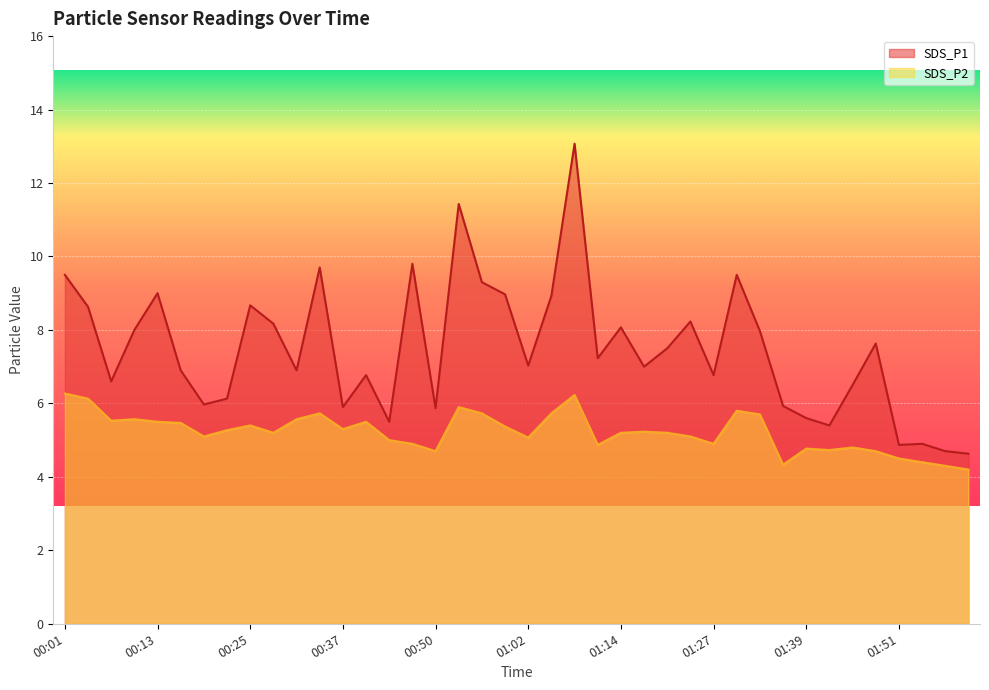

Which has a higher value, 01:02 or 00:34?

00:34